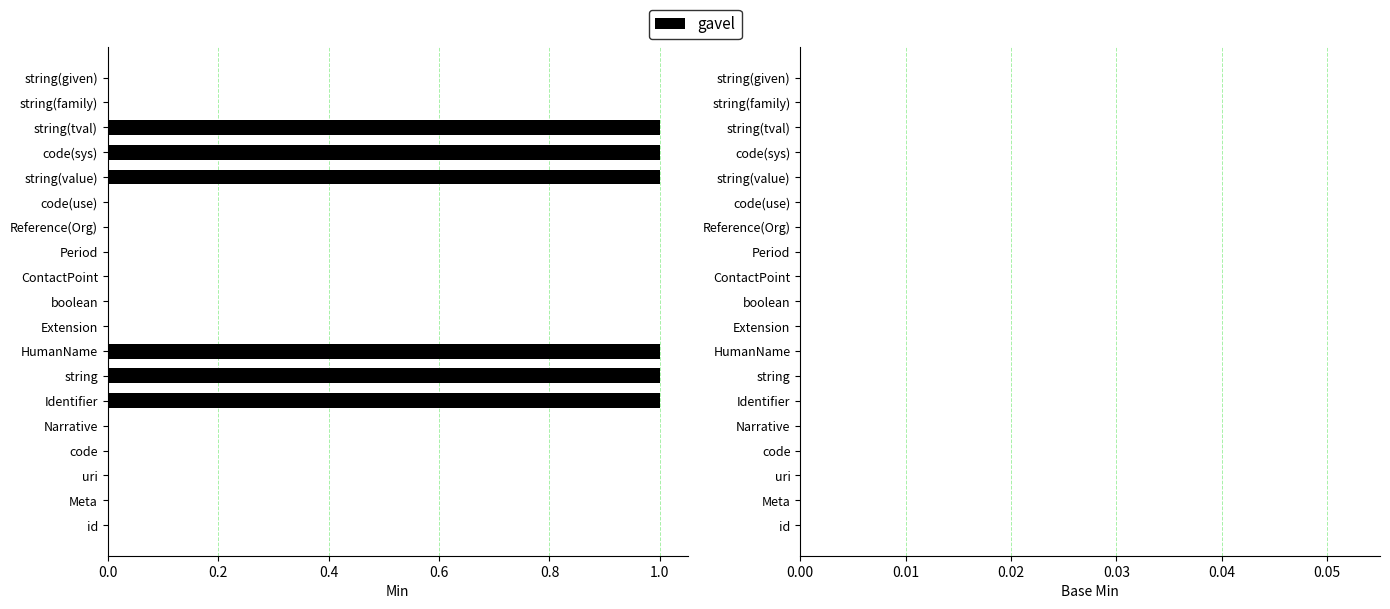

The value at string(tval) is 2. True or false?

False